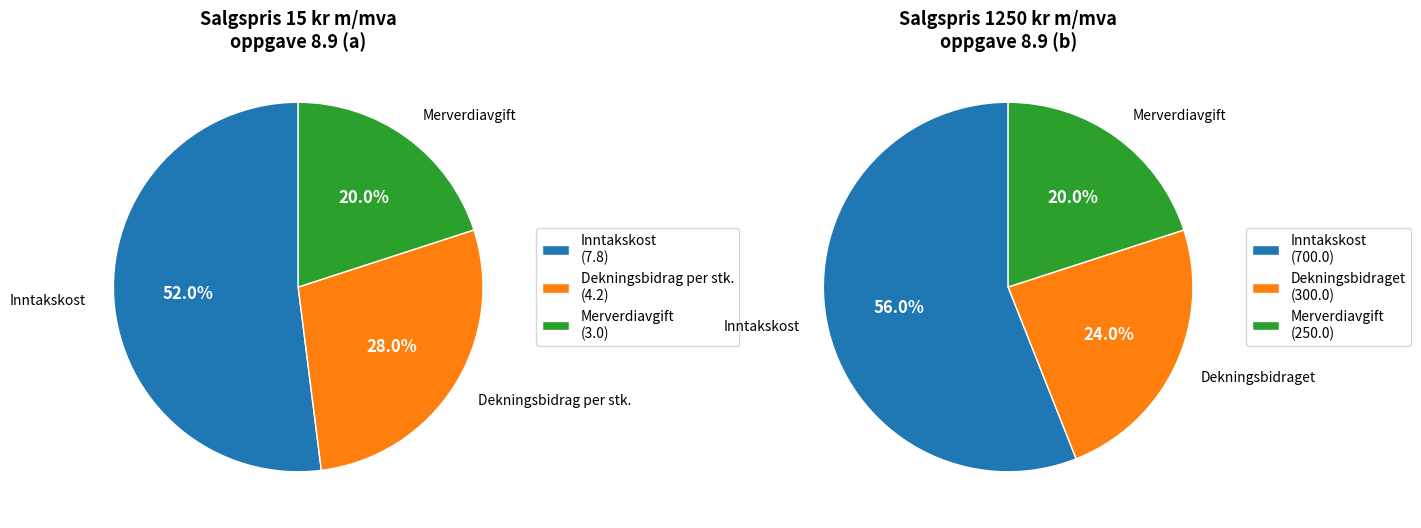

The Merverdiavgift (a) slice represents 20% of the pie. True or false?

True